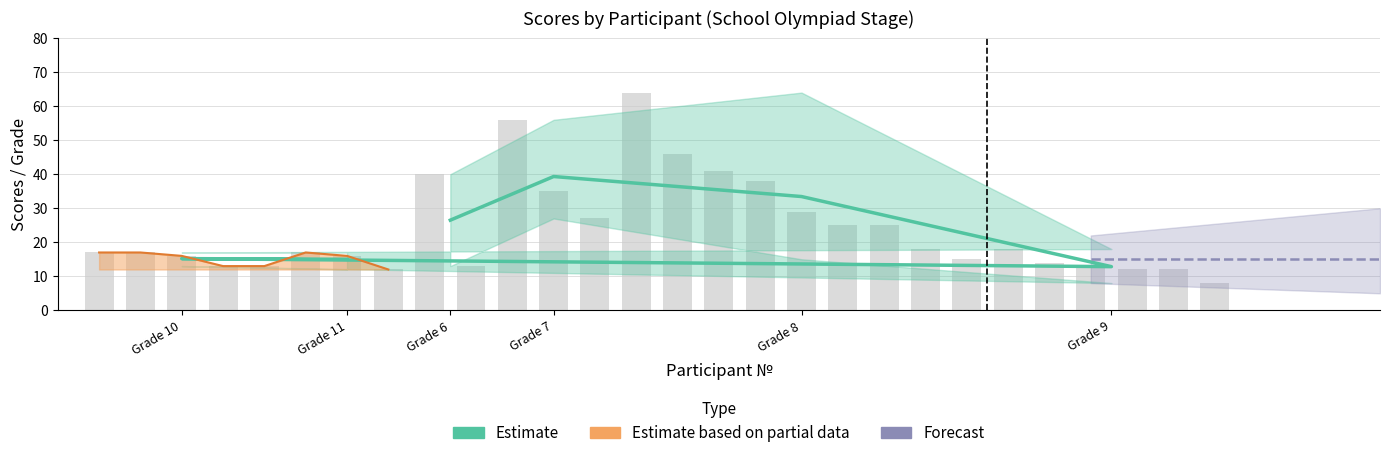

At which category does the chart reach its peak across all series?

Grade 7